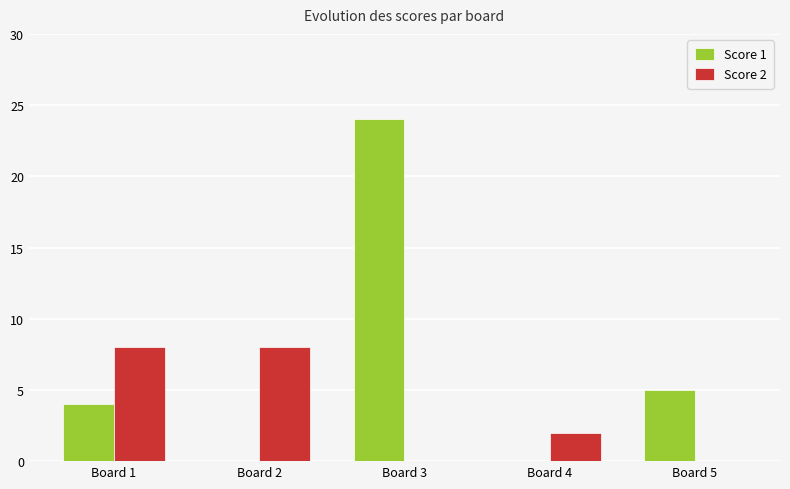

What is the difference between the Score 2 values at Board 4 and Board 5?

2